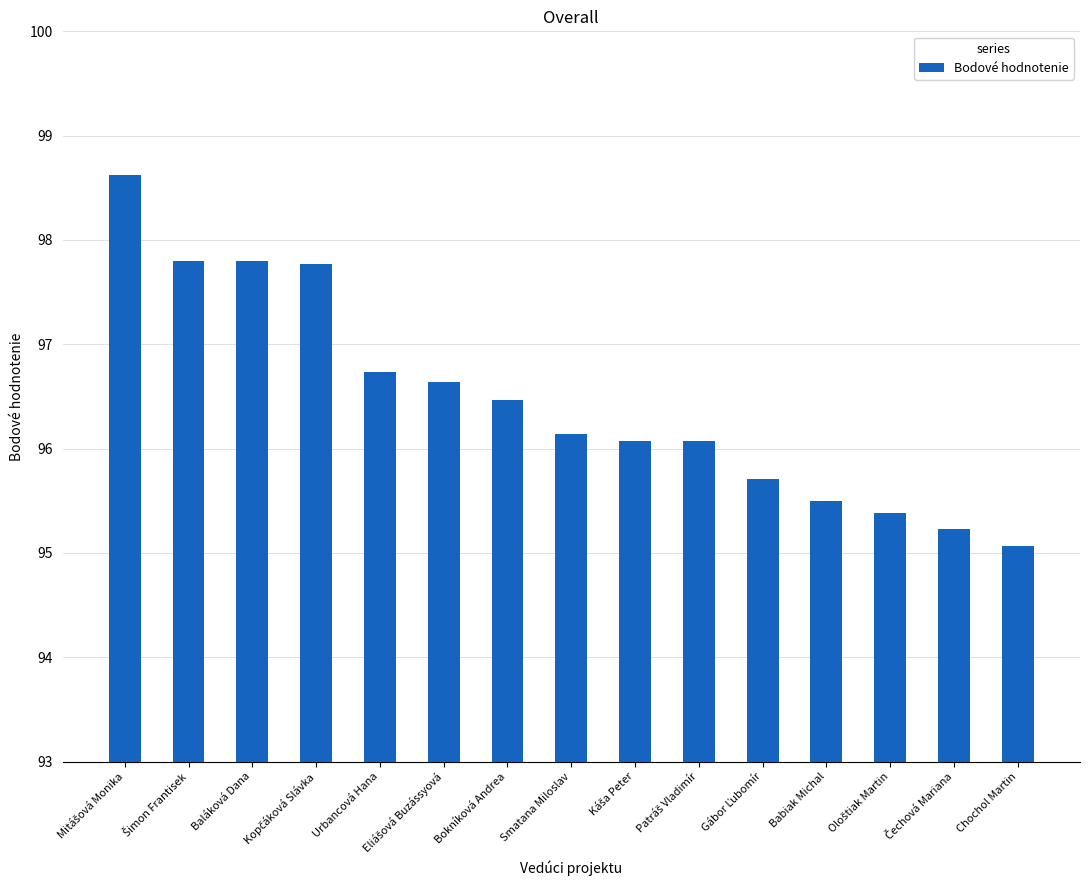

What is the sum of all values?

1447.0